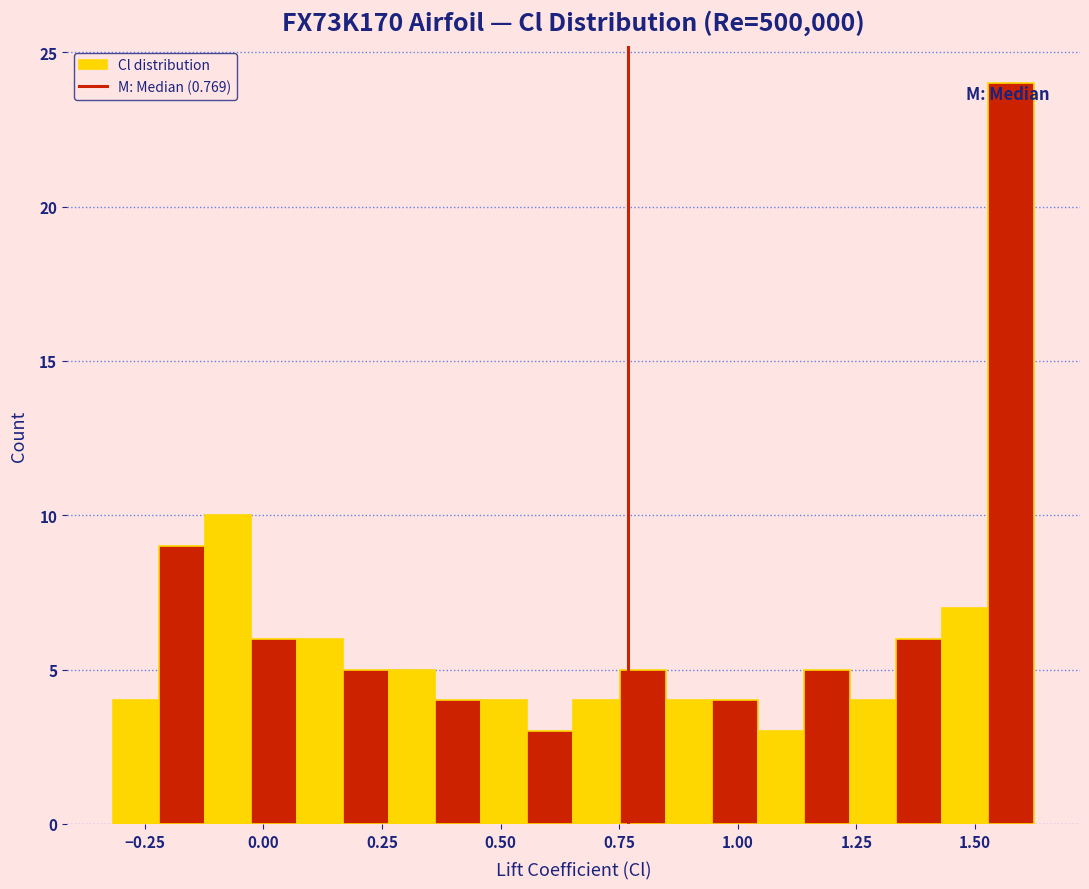

Read against the x-axis, roughly where is the centre of the tallest bar?

1.60